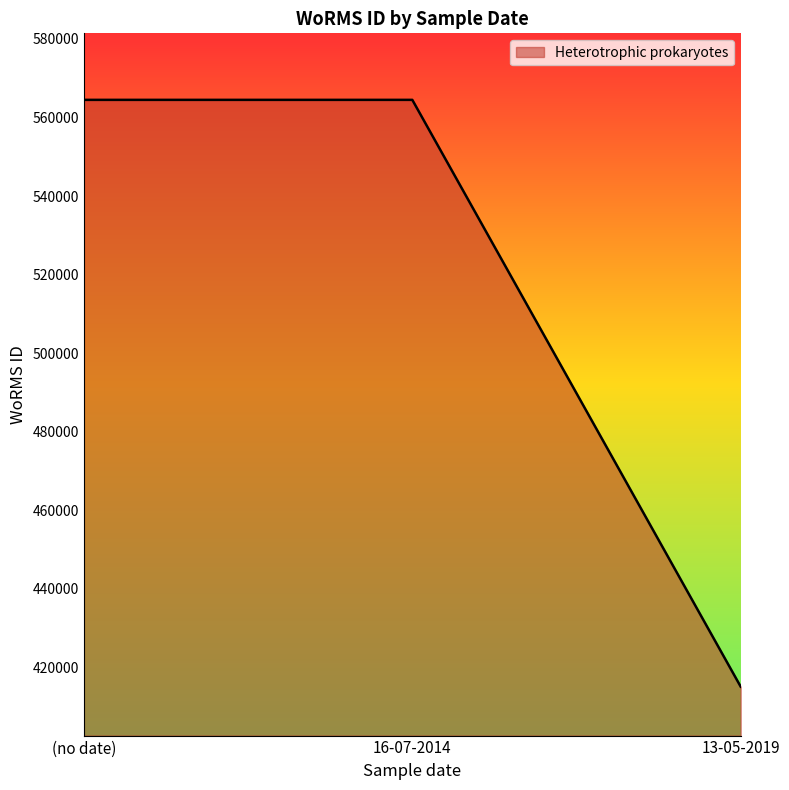

What is the maximum value shown in the chart?

564479